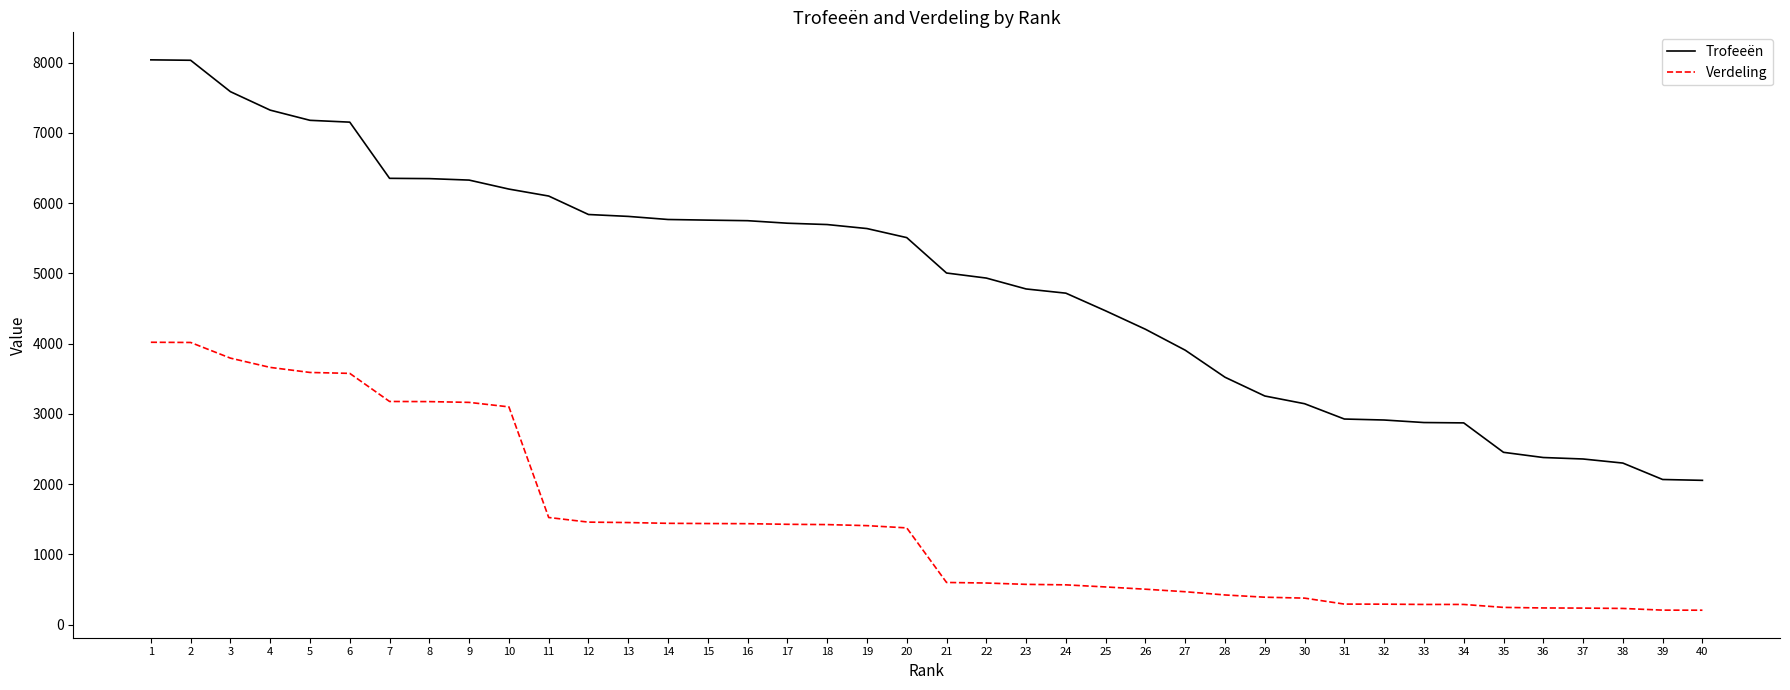

What is the sum of all Trofeeën values?

195286